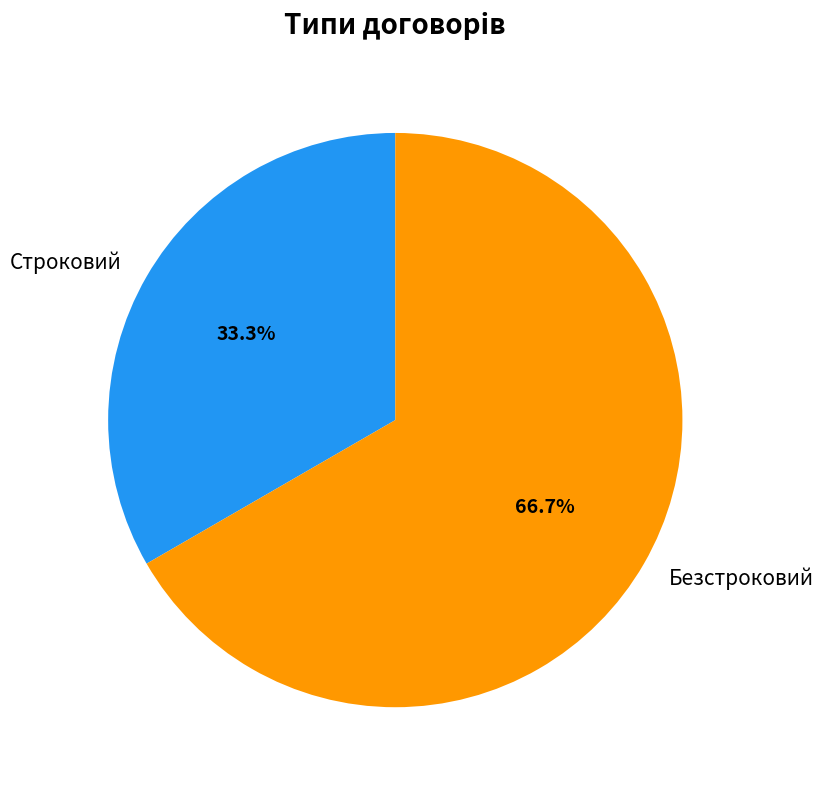

Approximately how many times larger is the value at Безстроковий compared to Строковий?

2.0